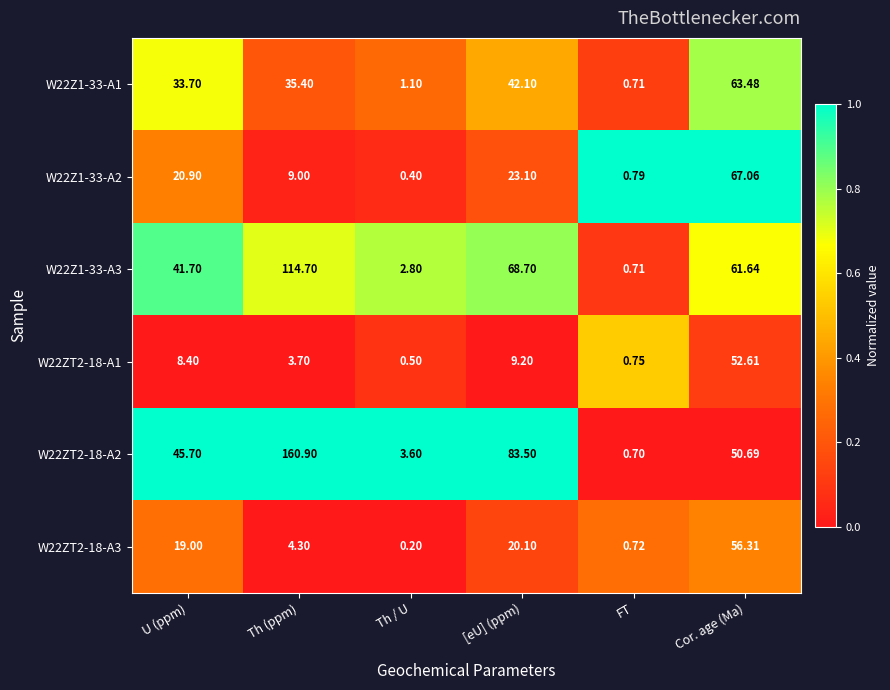

Is the value of W22Z1-33-A1 at FT greater than the value of W22ZT2-18-A3 at Th / U?

Yes